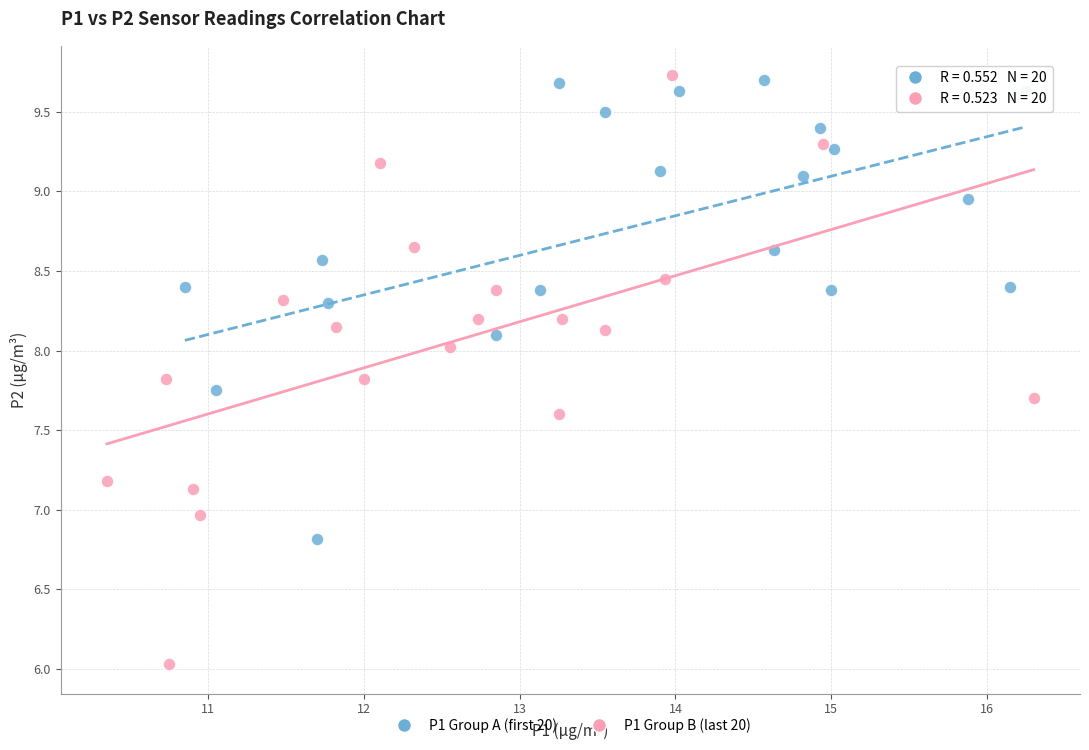

Which series contains the lowest Y value?

P1 Group B (last 20)